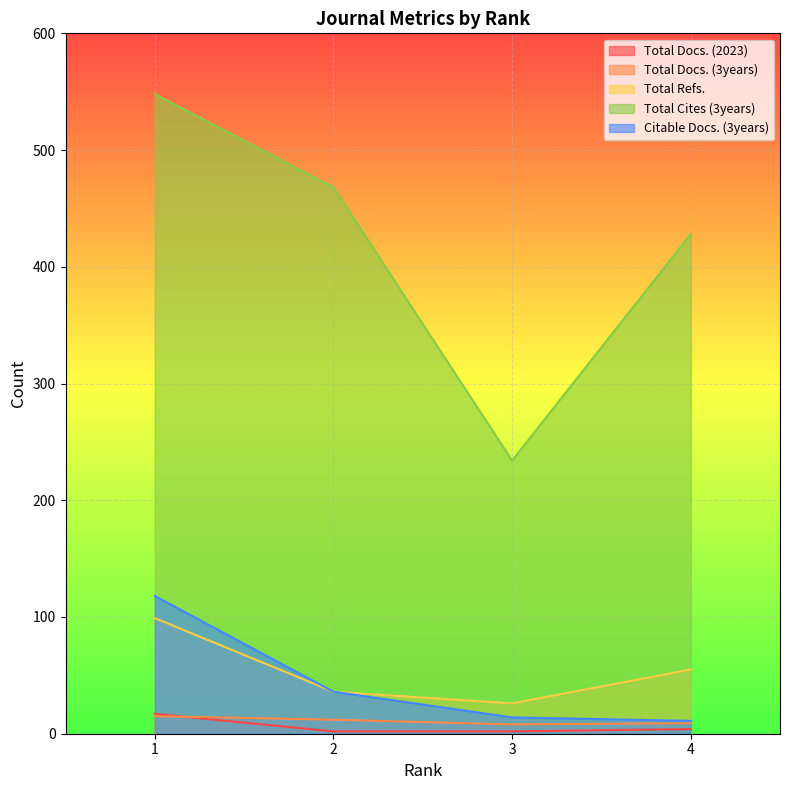

True or false: Total Docs. (2023) has more than 2 points higher than both neighbors.

False